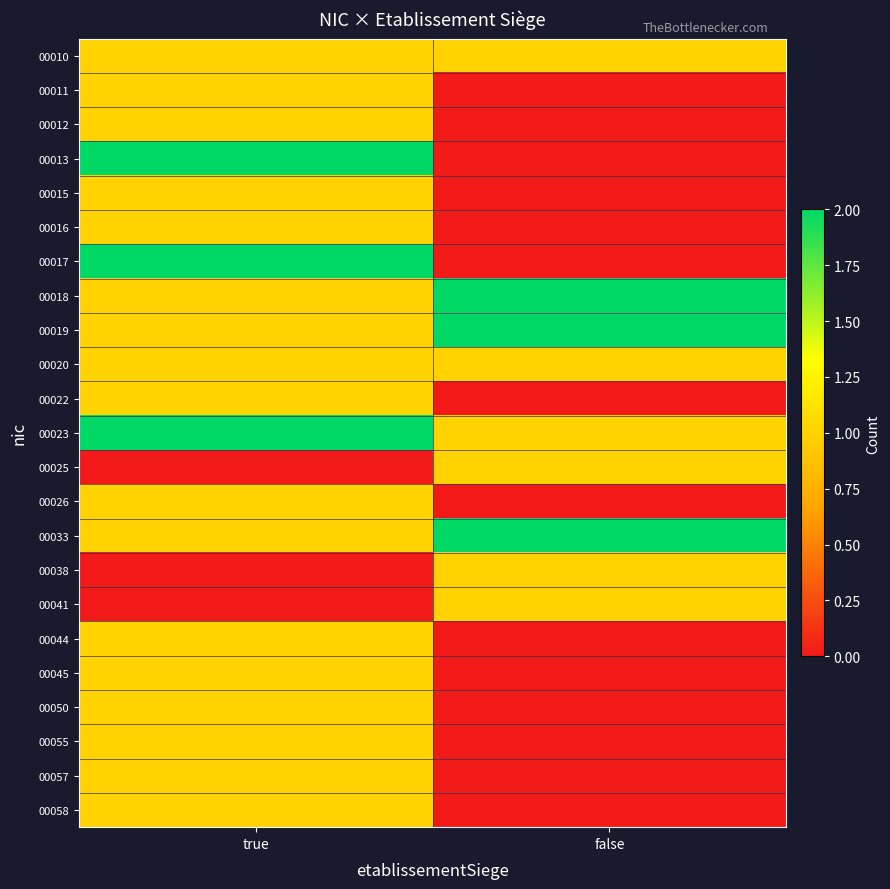

How many data points does each series have?

2